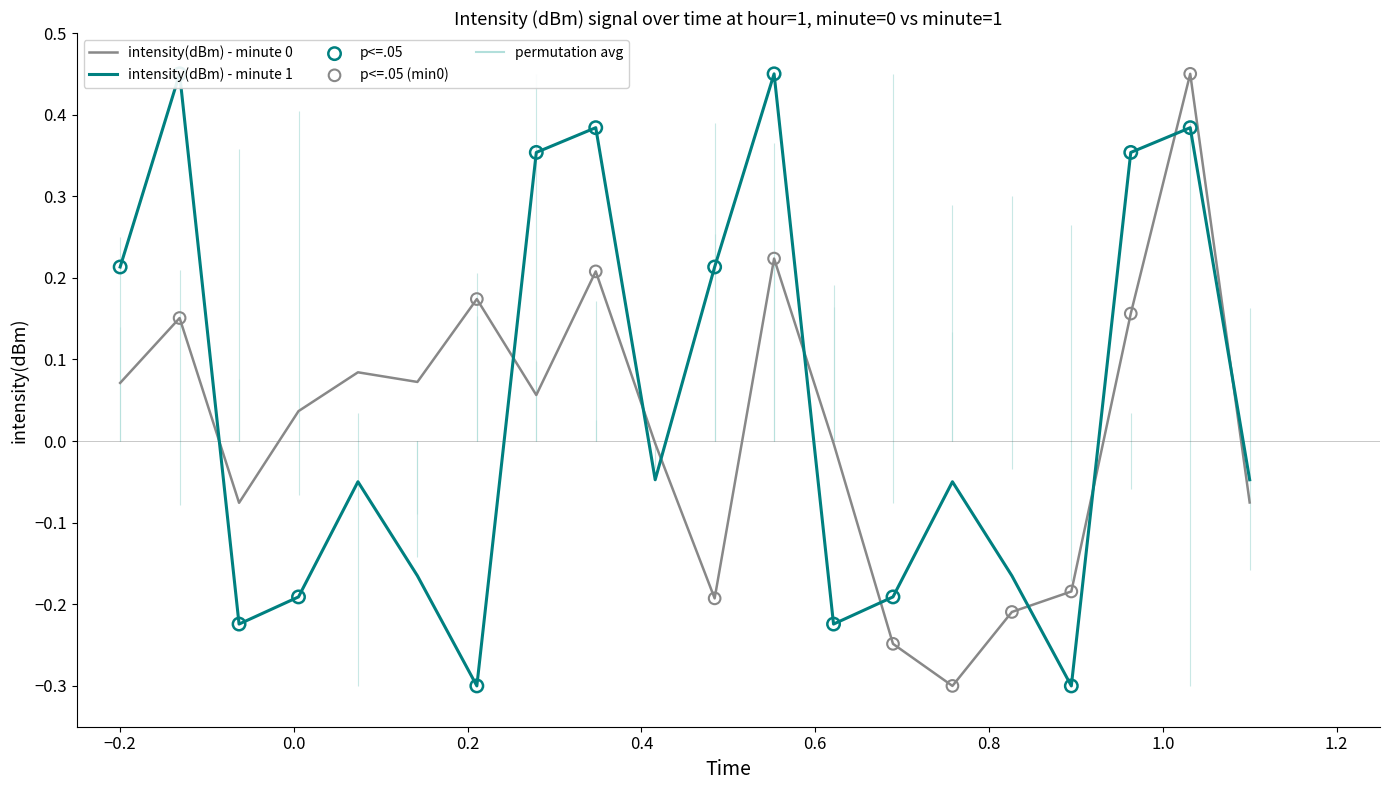

Which series reaches the maximum Y coordinate?

intensity(dBm) - minute 0